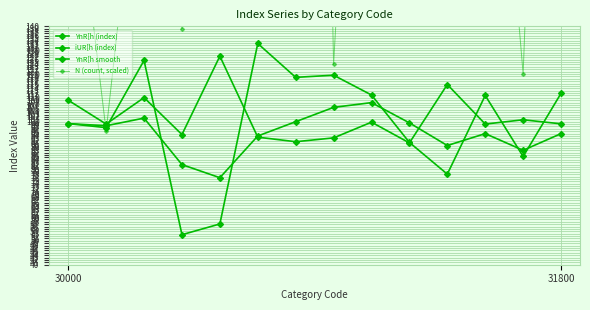

What is the spread (max minus min) of values at 30000?

129.8